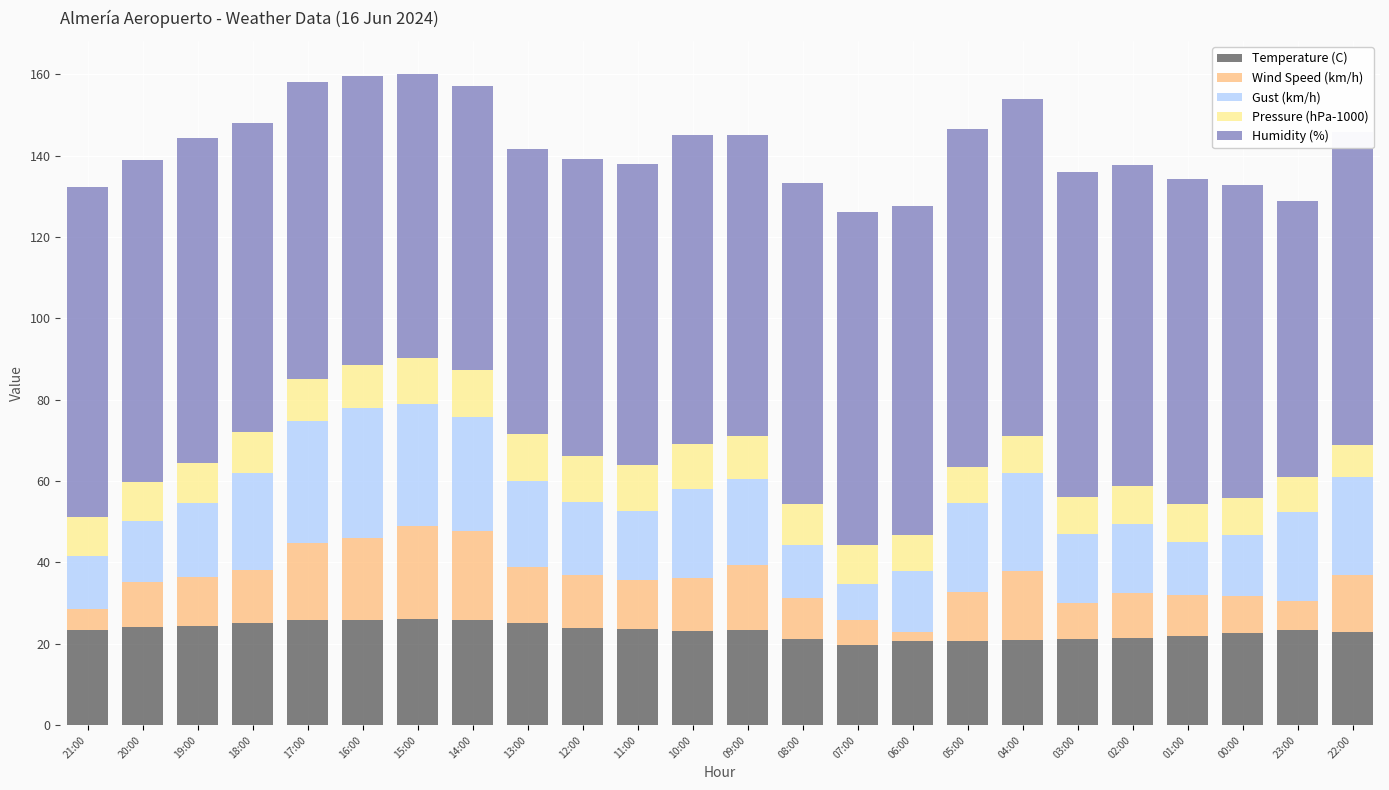

What is the highest value of the Temperature (C) series?

26.0